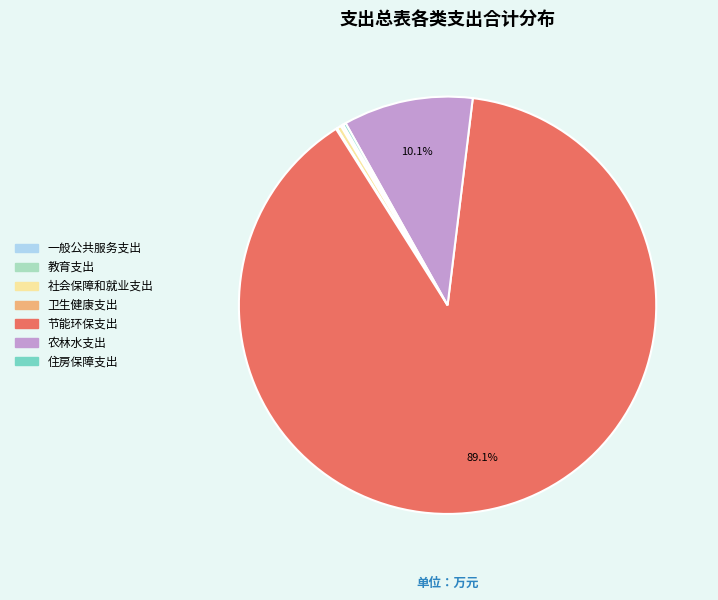

The 农林水支出 slice represents 19% of the pie. True or false?

False